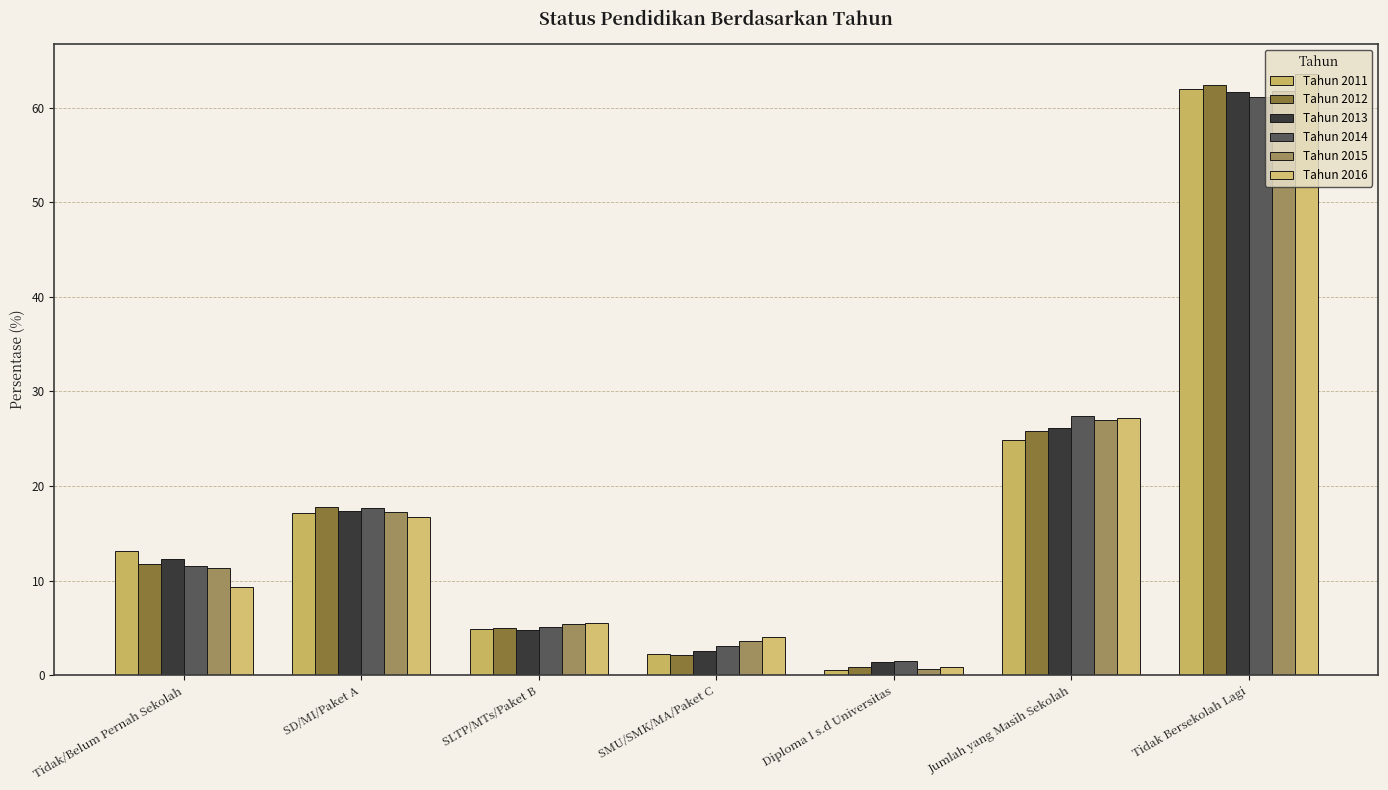

What is the total value across all series at SD/MI/Paket A?

104.1